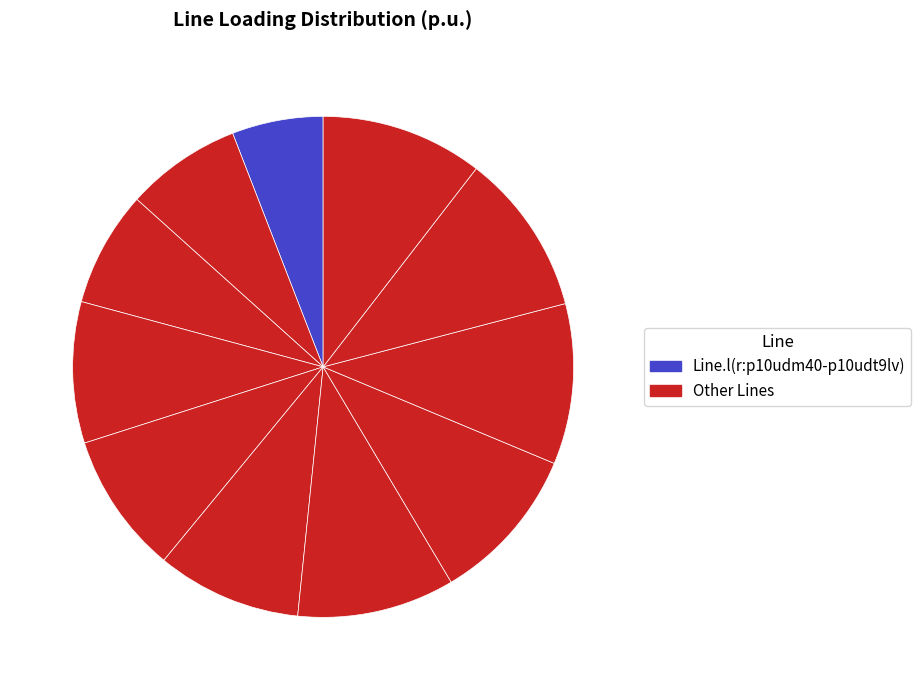

How many segments does this pie chart have?

11